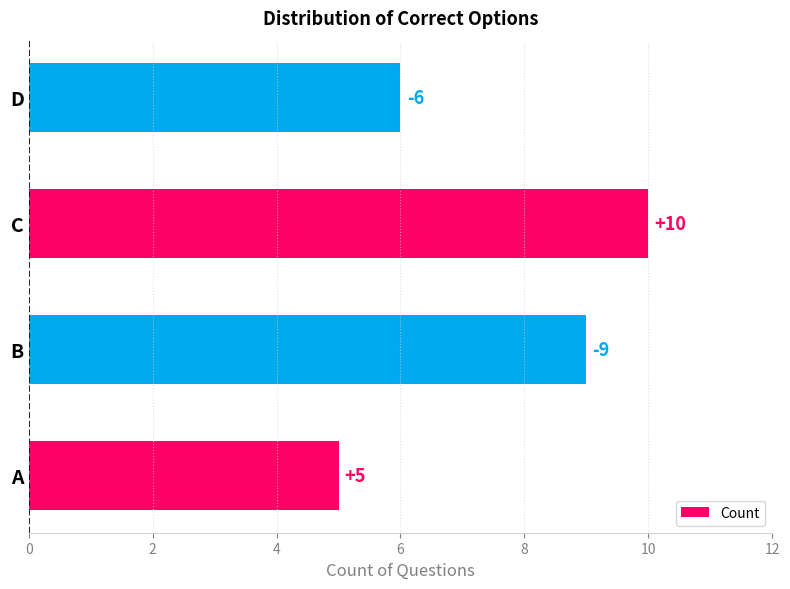

How many values are between 6 and 10?

3